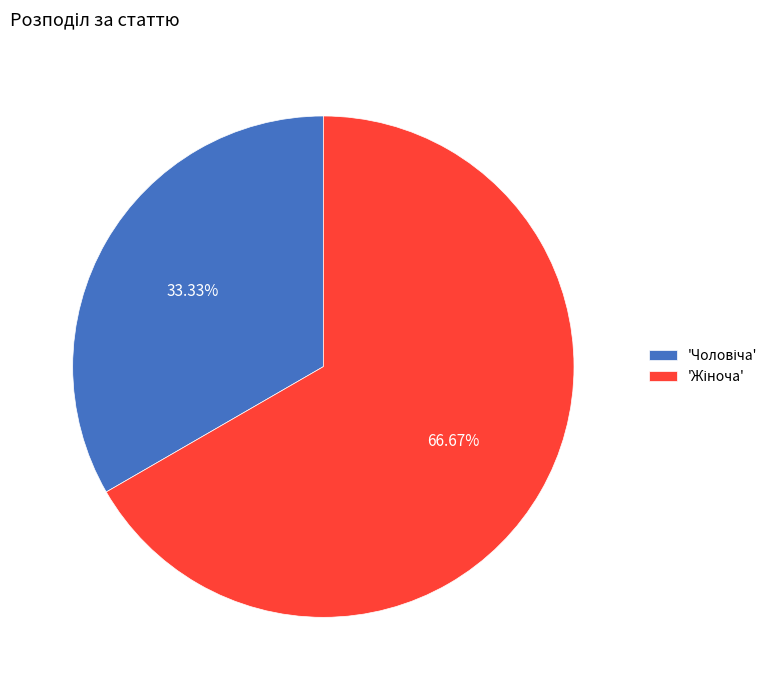

How many segments does this pie chart have?

2